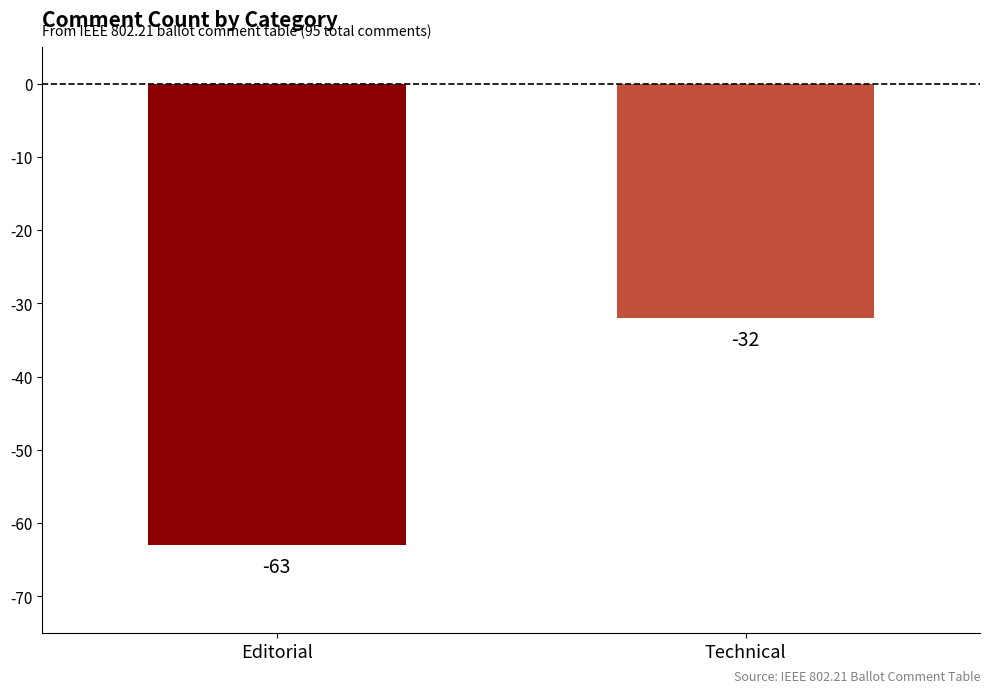

What is the label of the 1st bar from the left?

Editorial